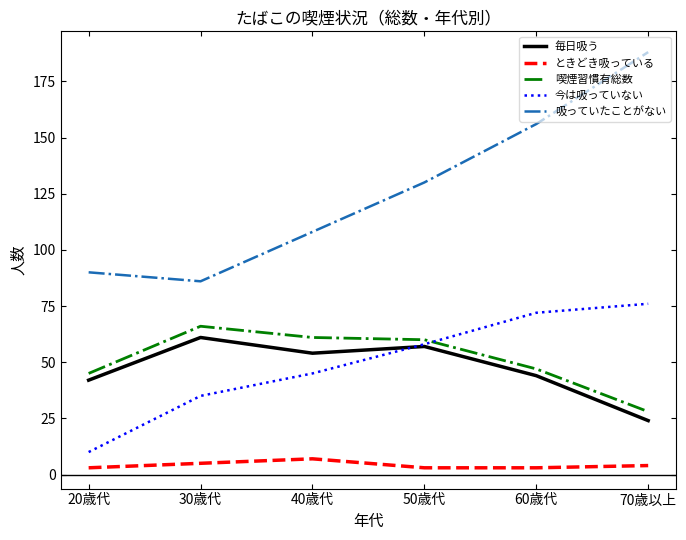

At which category does the chart reach its peak across all series?

70歳以上